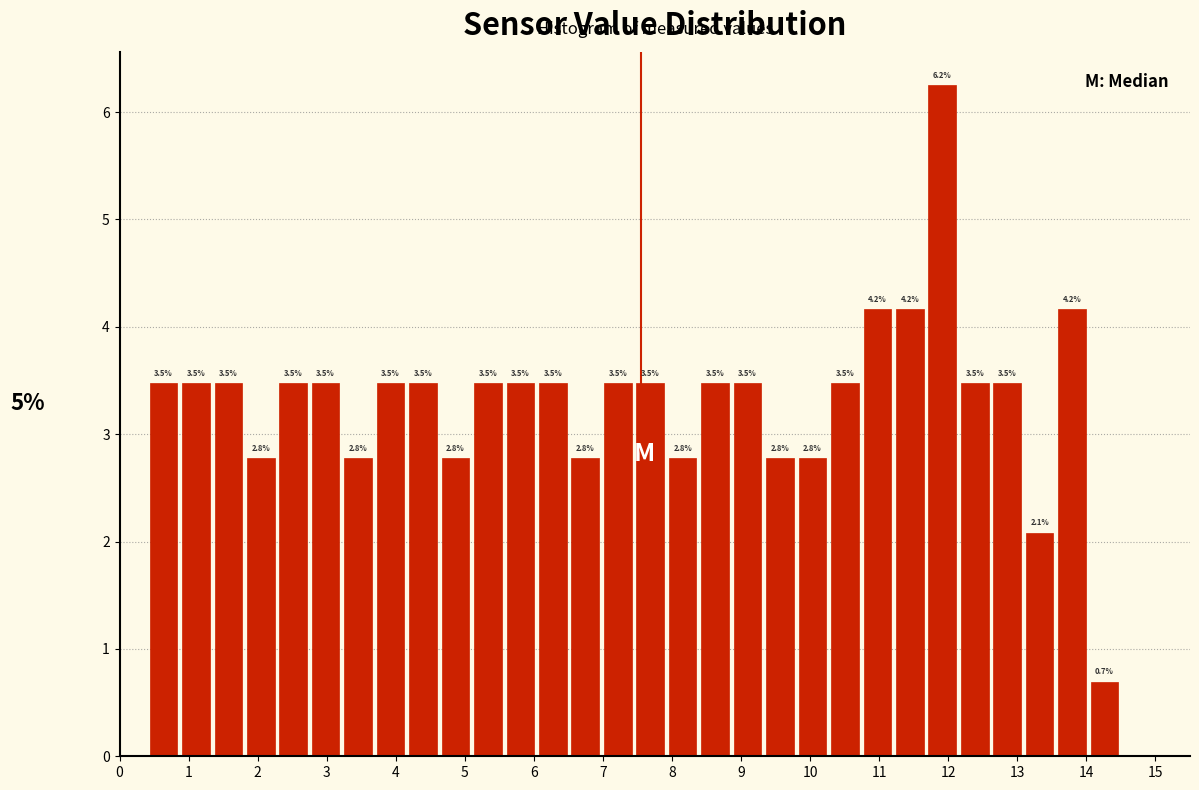

Which range on the x-axis has the tallest bar?

11.68 to 12.15